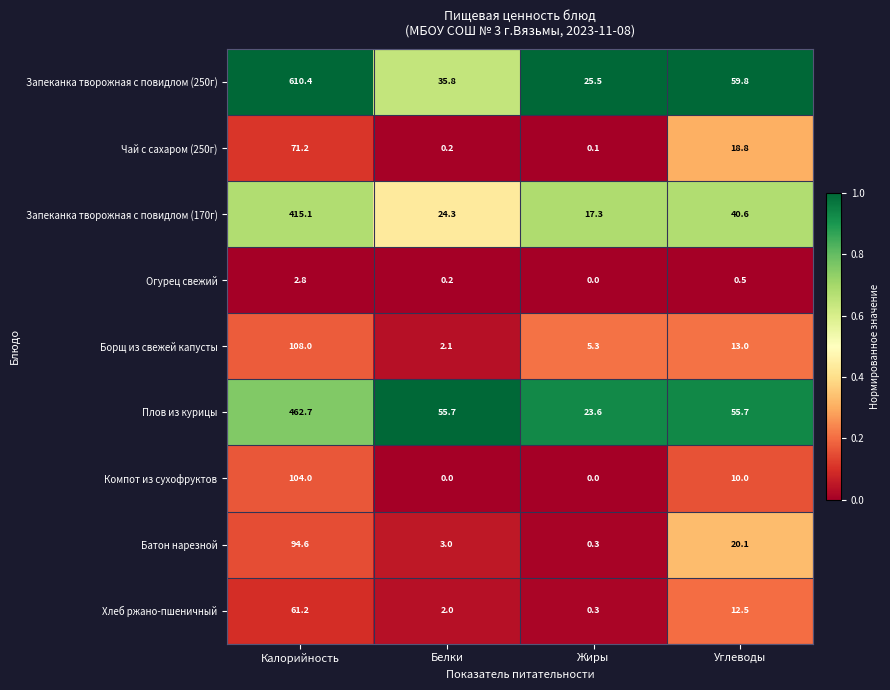

What is the difference between the maximum and minimum values in the Компот из сухофруктов series?

104.0